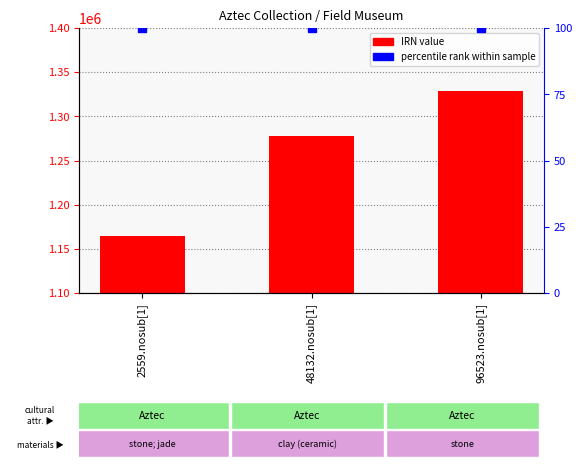

What is the sum of all values?

3771078